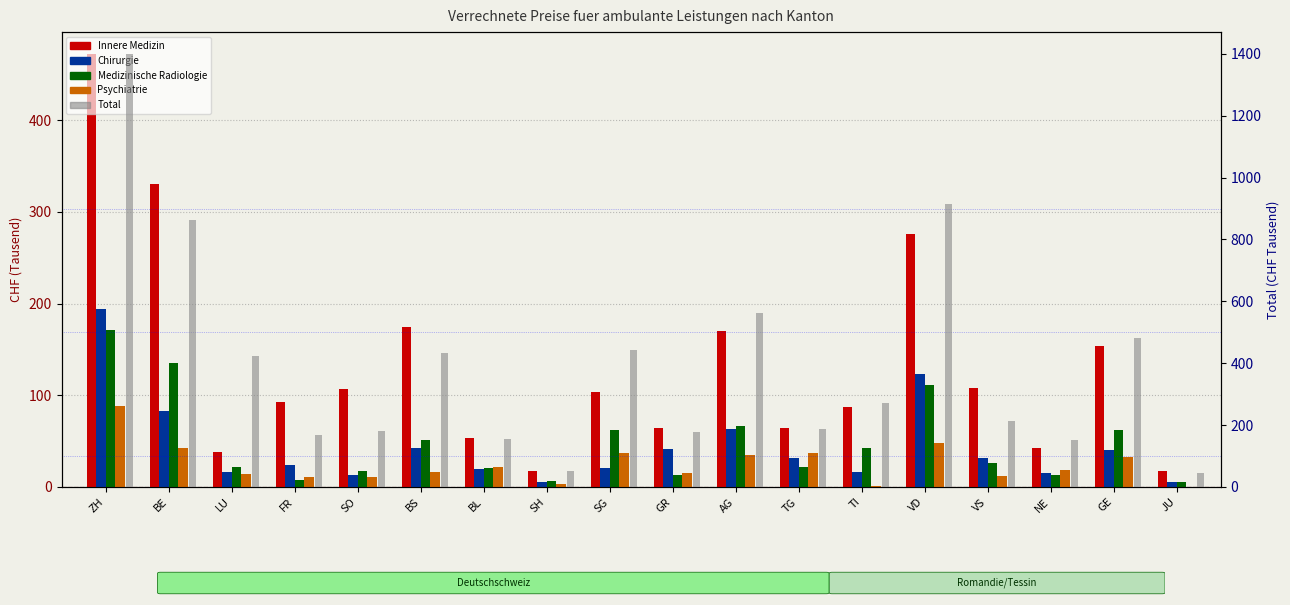

What is the total value across all series at JU?

72.2